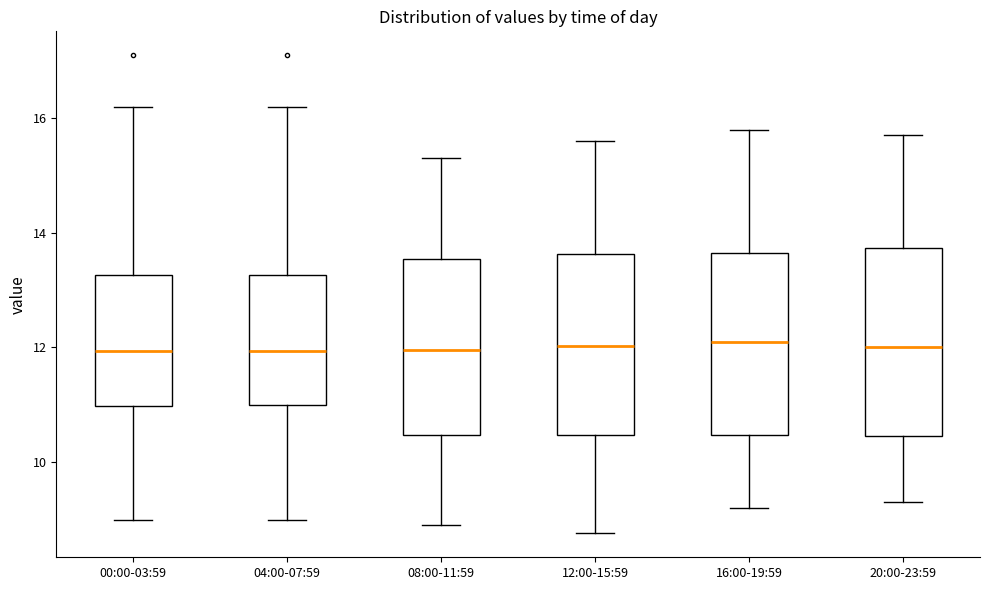

Where is the lower edge of the box for 08:00-11:59 on the y-axis? The values are not printed on the chart, so give them approximately, as read against the axis.

10.4